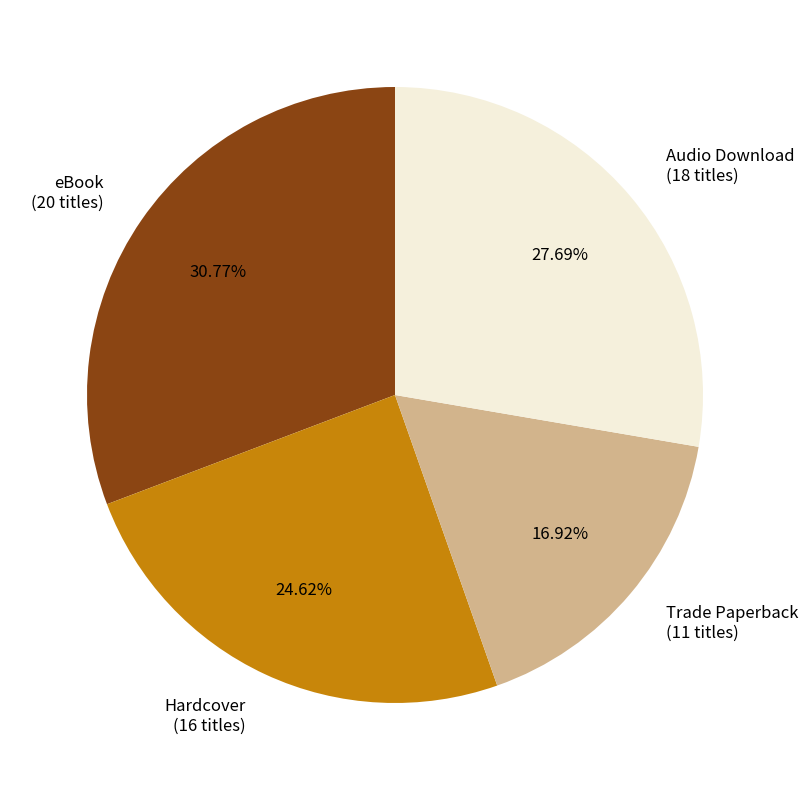

Rank the categories by value from lowest to highest.

Trade Paperback, Hardcover, Audio Download, eBook